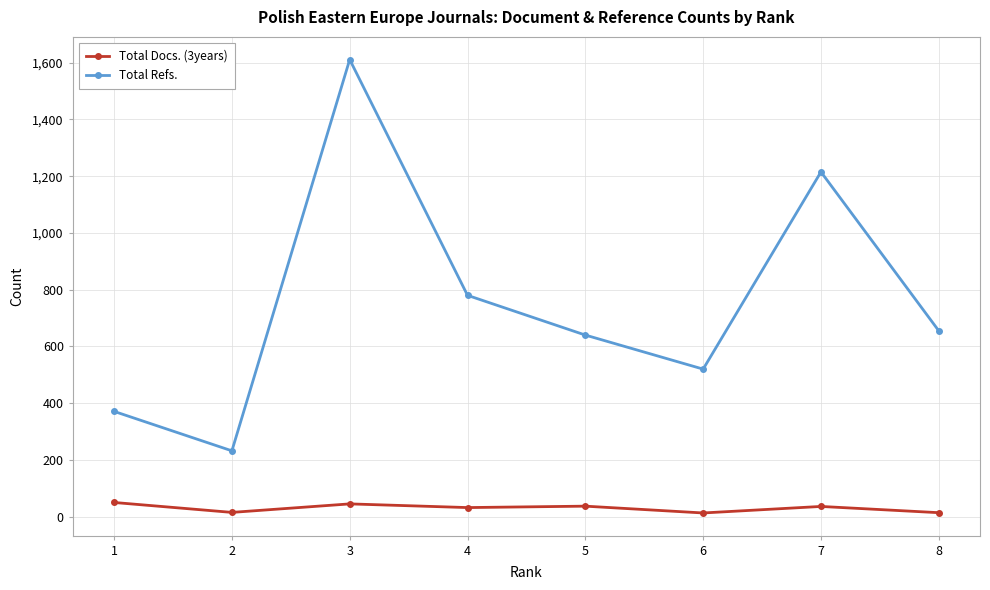

Does the chart have visible grid lines?

Yes